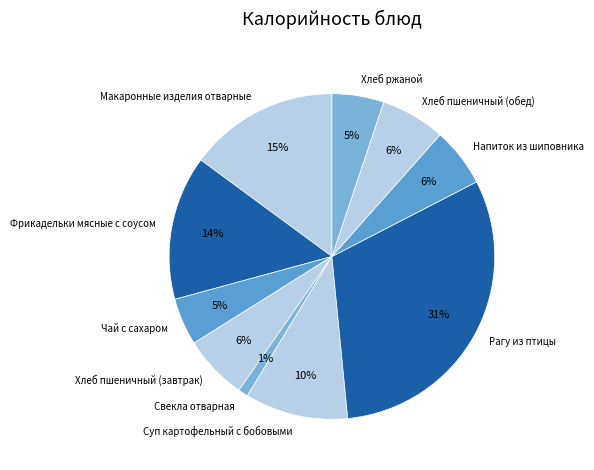

Approximately how many times larger is the value at Хлеб пшеничный (завтрак) compared to Суп картофельный с бобовыми?

0.6